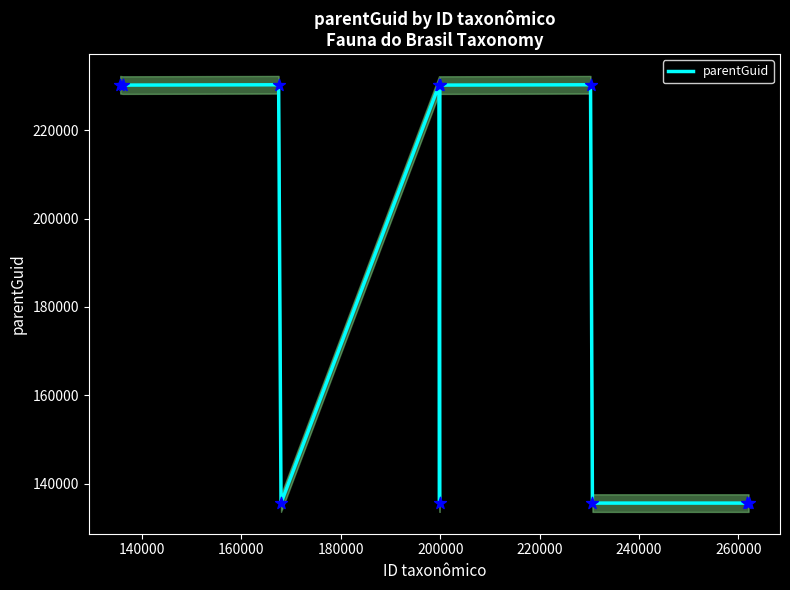

What is the maximum value for parentGuid?

230316